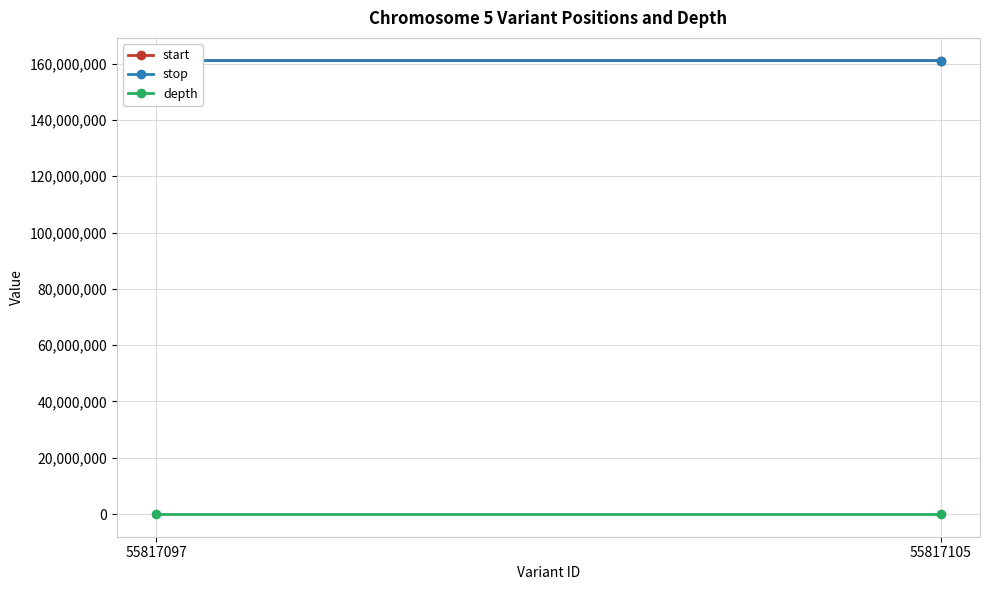

How many start values are between 161071962 and 161073586?

2